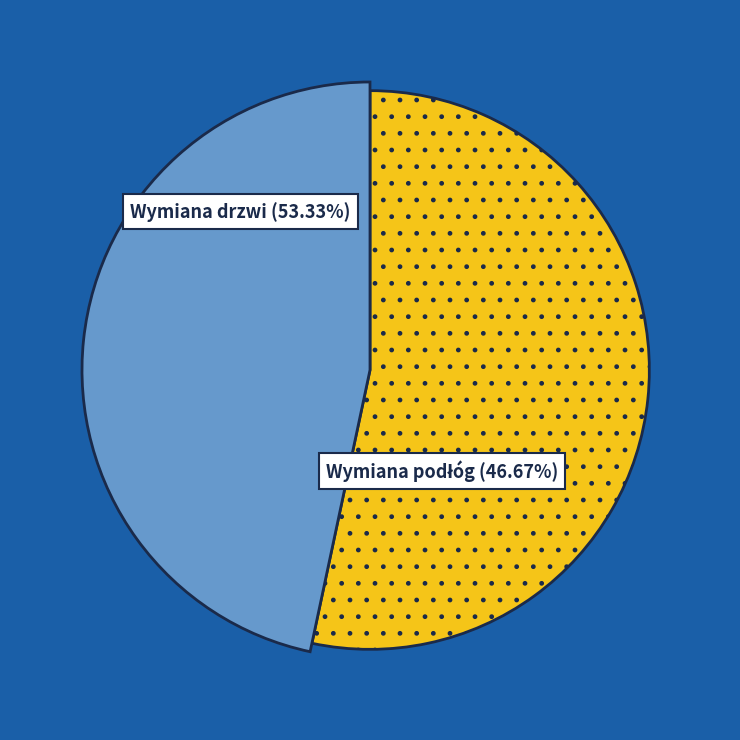

What portion of the pie excludes Wymiana drzwi?

46.7%